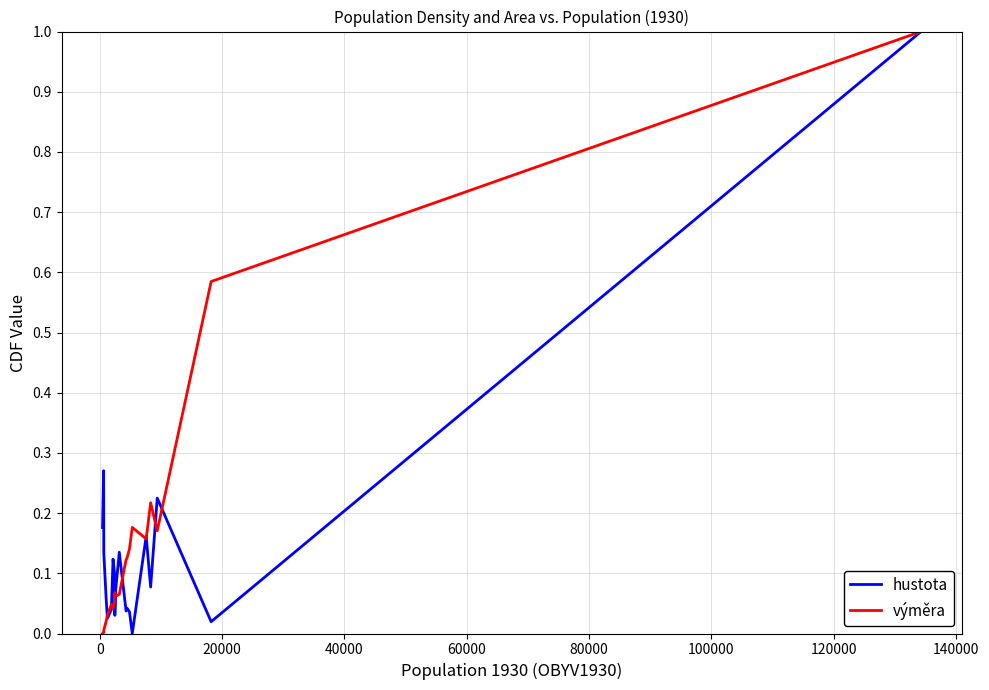

How many lines are shown in the chart?

2